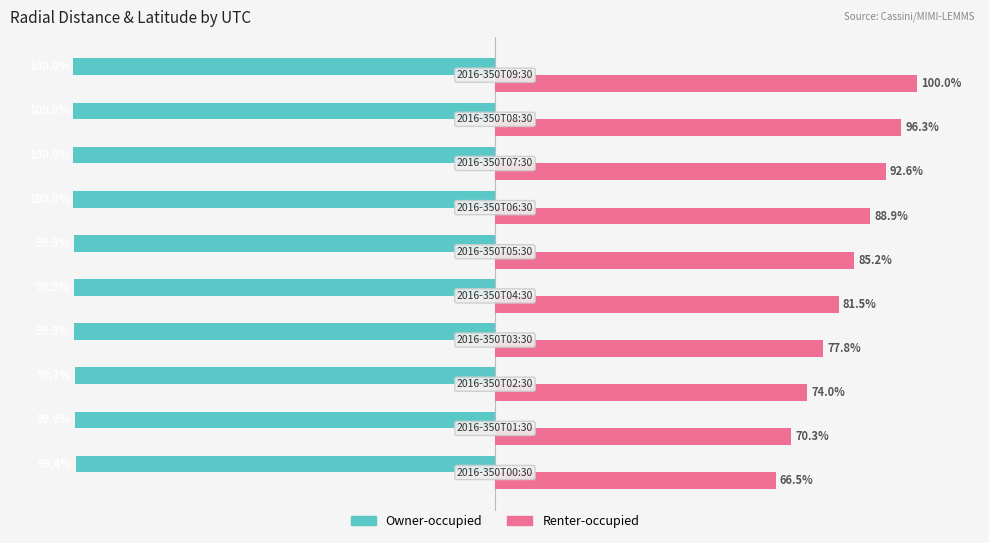

Rank the series by their maximum value, from highest to lowest.

Renter-occupied, Owner-occupied